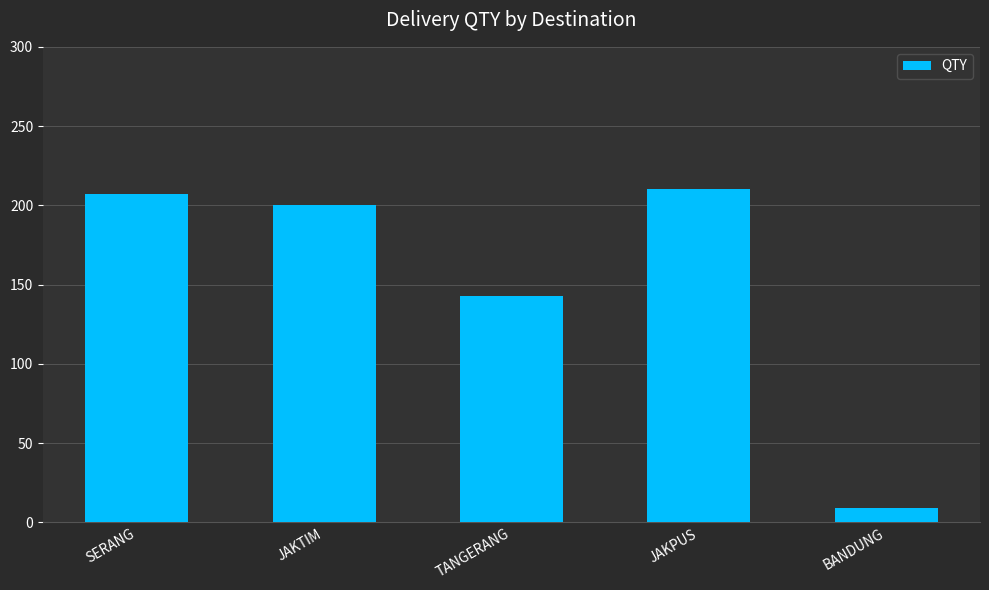

Where does the data first go above 200?

SERANG